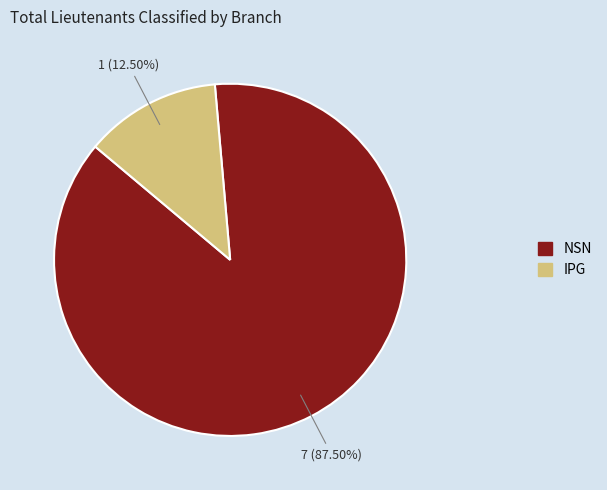

Which slice is the largest?

NSN